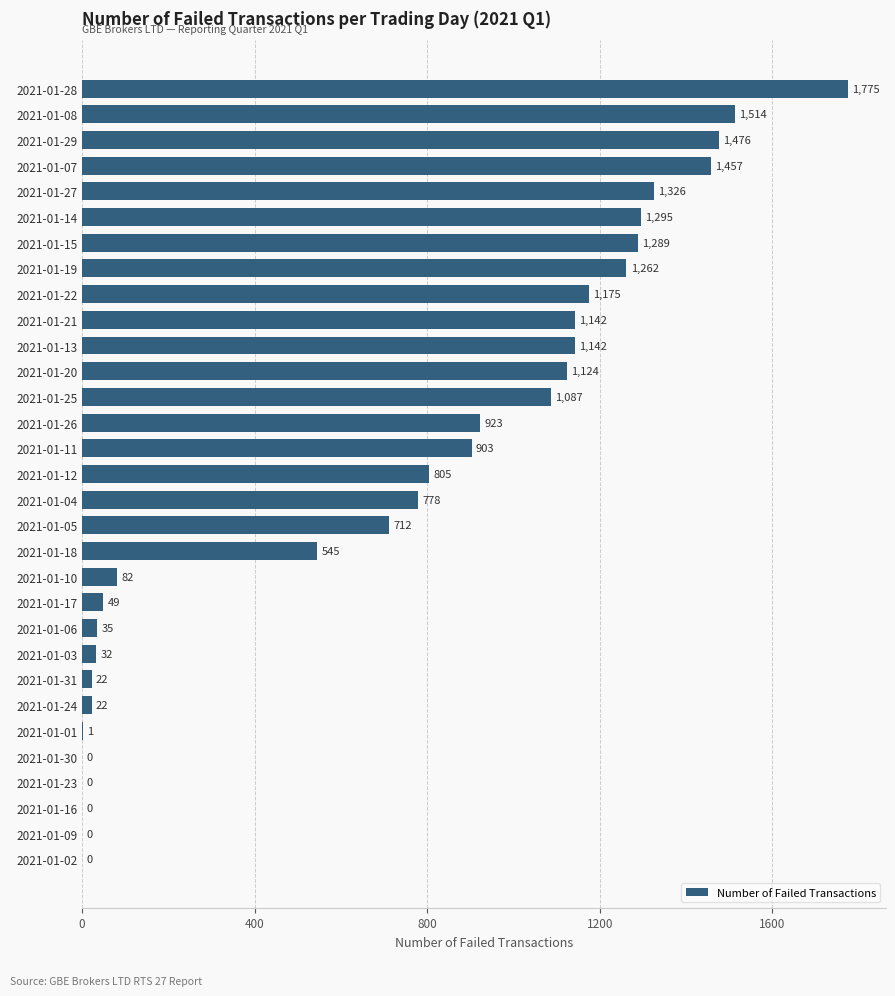

The chart shows a value of 1124 at 2021-01-20. True or false?

True